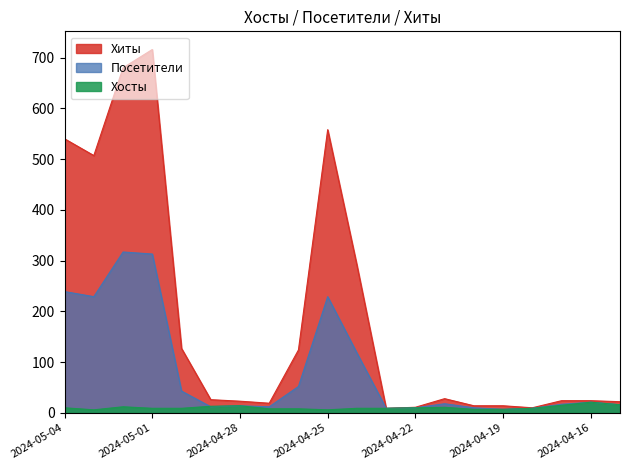

Rank the series by their average value, from lowest to highest.

Хосты, Посетители, Хиты